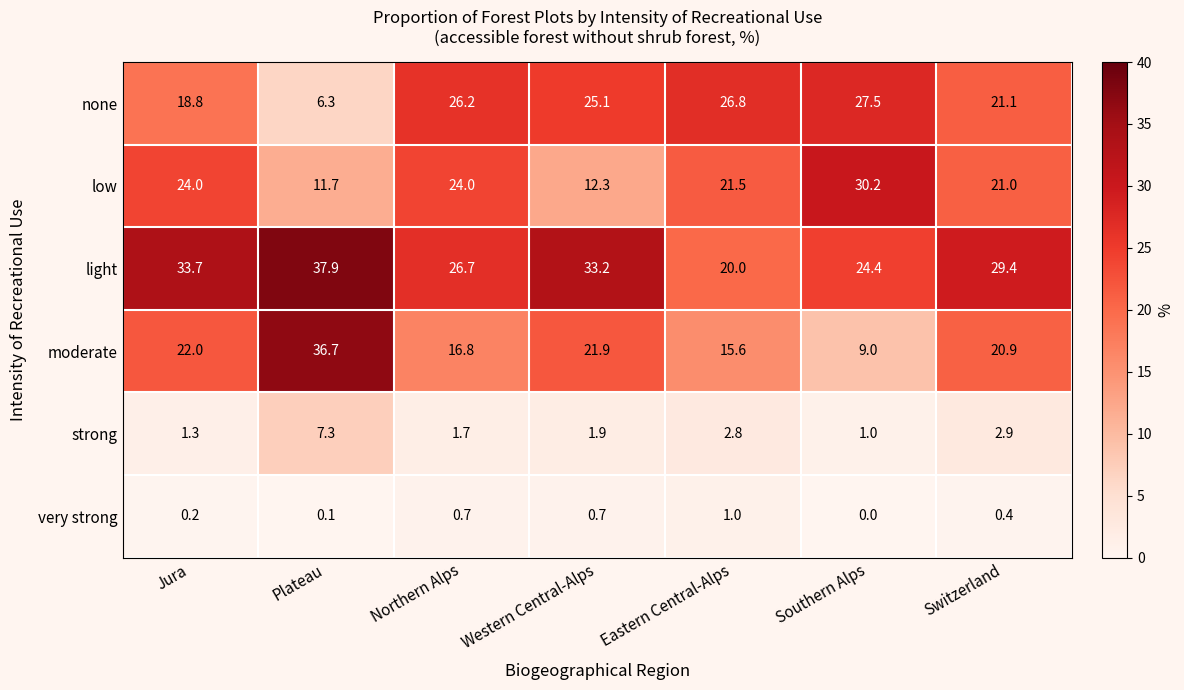

What is the sum of the moderate values at Northern Alps and Plateau?

53.5